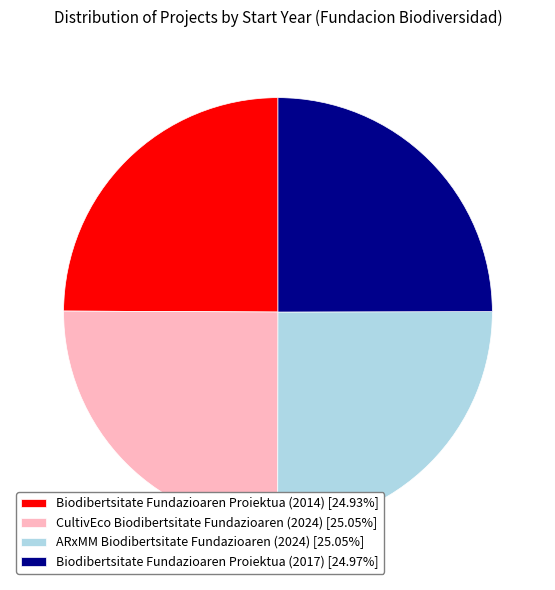

Is it true that Biodibertsitate Fundazioaren Proiektua (2017) is 25% of the pie?

True